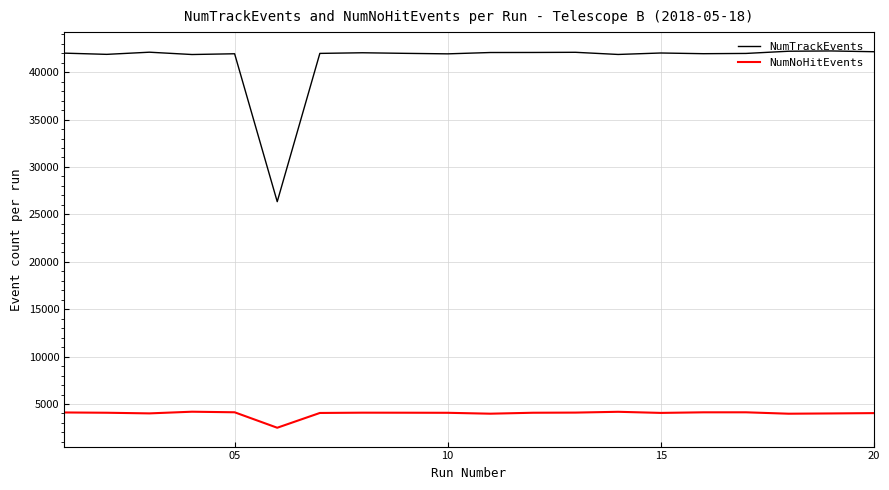

Which series has the widest spread of values?

NumTrackEvents